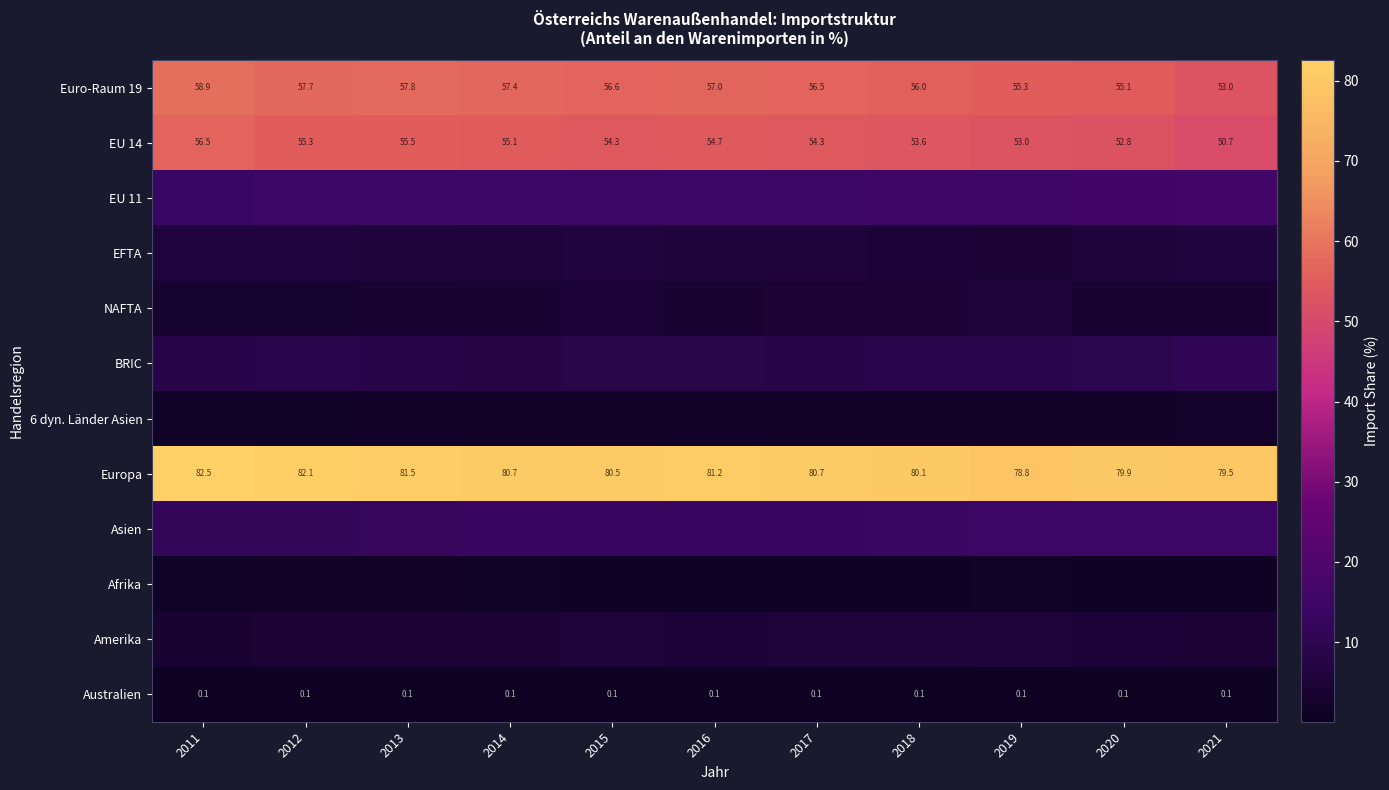

Which label corresponds to the largest value in the chart?

2011